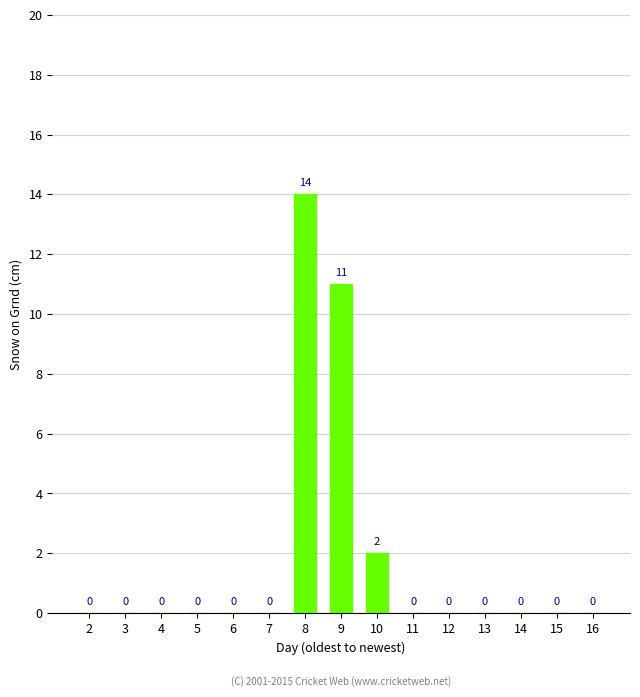

Is it true that the value at 13 is 0?

True